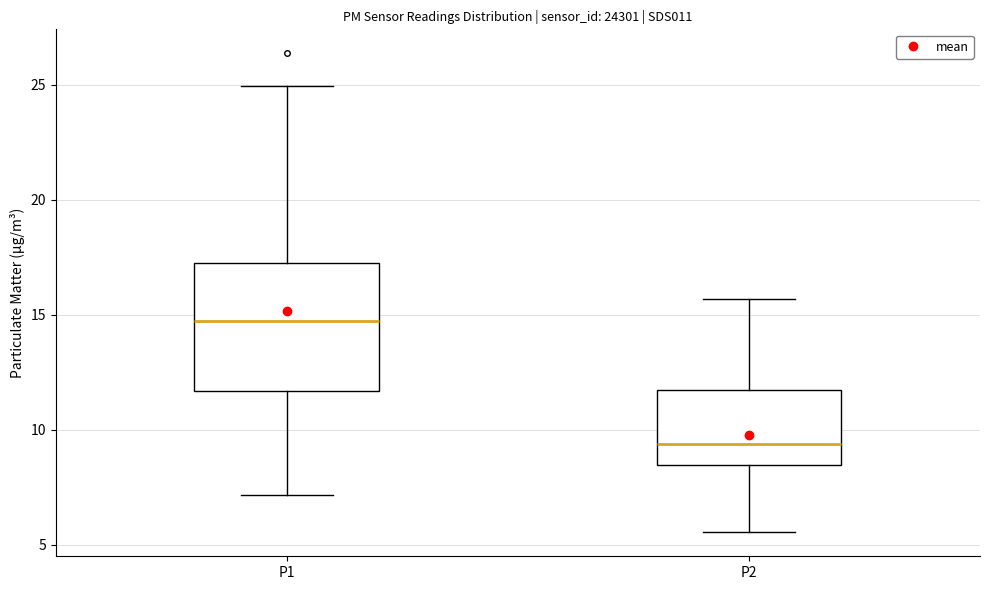

Reading left to right, read every box against the y-axis: the position of its median line, the range the box covers, and the ends of its whiskers. The values are not printed on the chart, so give them approximately, as read against the axis.

P1: median 14.5, box 11.5 to 17.5, whiskers 7.0 to 25.0
P2: median 9.5, box 8.5 to 11.5, whiskers 5.5 to 15.5